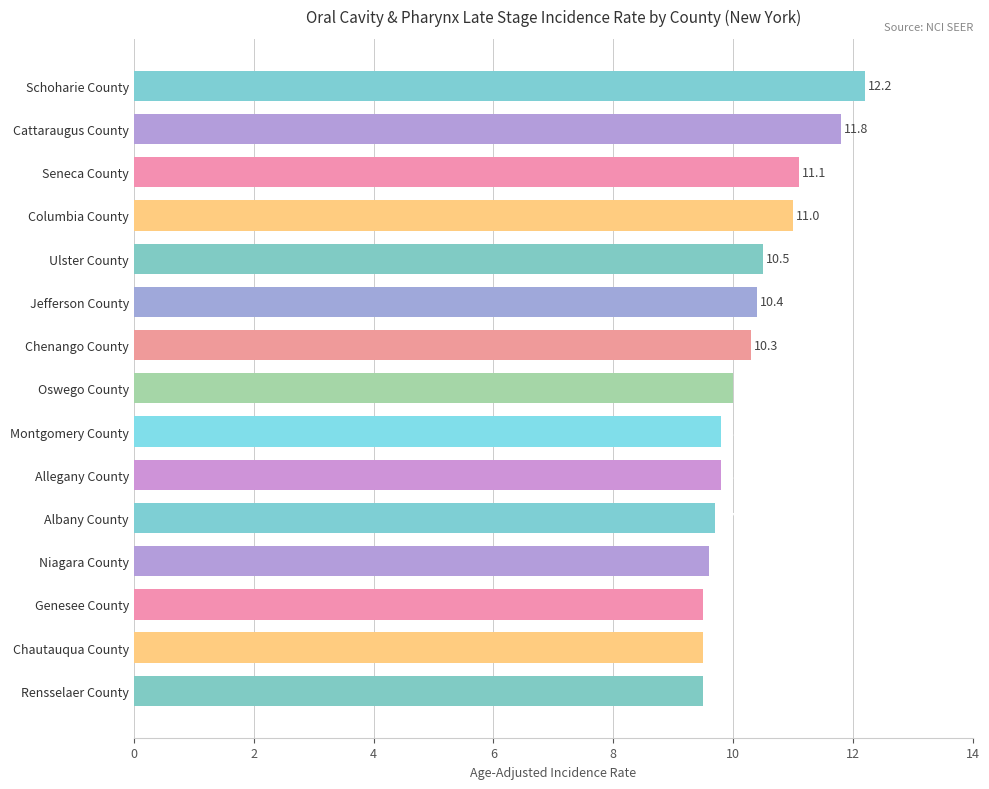

Reading top to bottom, transcribe all the data shown in this chart.

Schoharie County=12.2	Cattaraugus County=11.8	Seneca County=11.1	Columbia County=11.0	Ulster County=10.5	Jefferson County=10.4	Chenango County=10.3	Oswego County=10.0	Montgomery County=9.8	Allegany County=9.8	Albany County=9.7	Niagara County=9.6	Genesee County=9.5	Chautauqua County=9.5	Rensselaer County=9.5